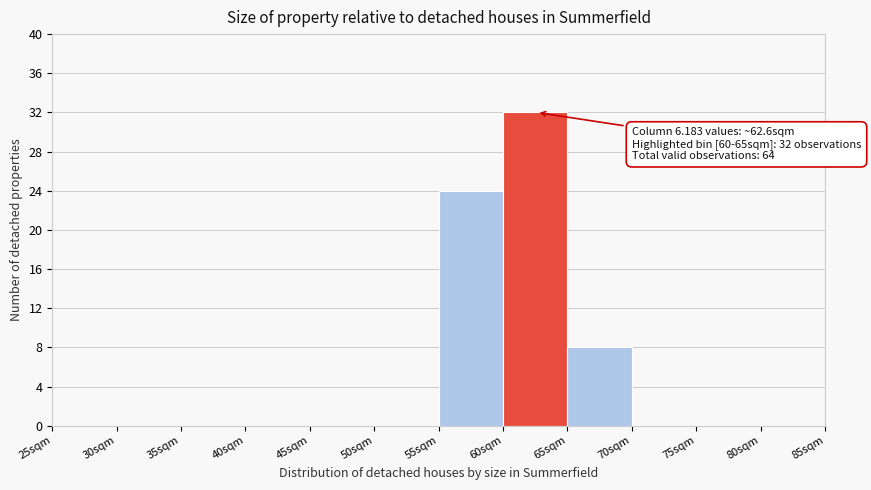

Over which range of the x-axis is the bar tallest?

60 to 65